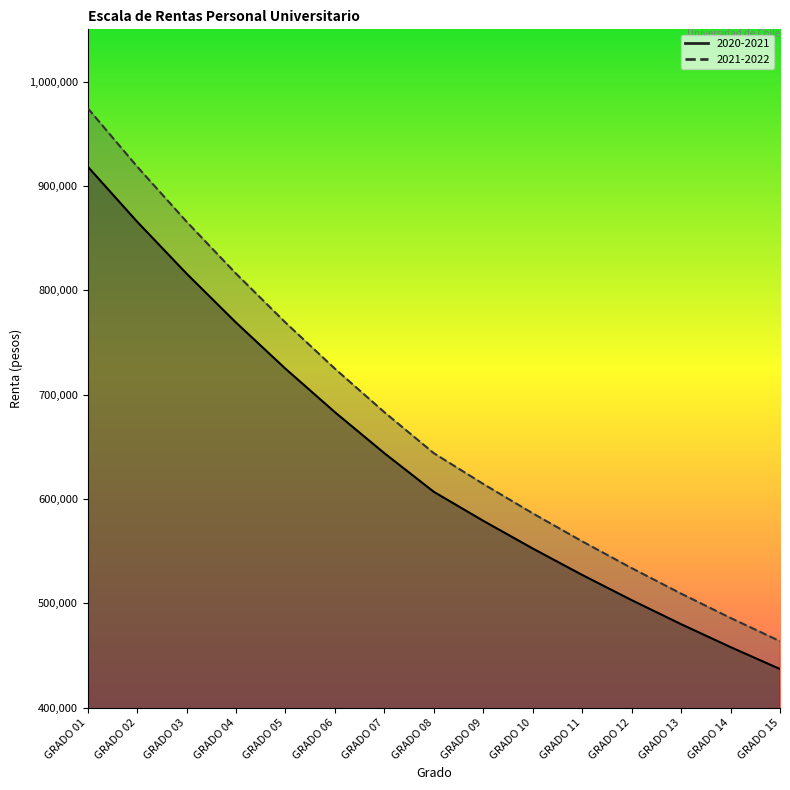

True or false: 2021-2022 and 2020-2021 intersect in this chart.

False